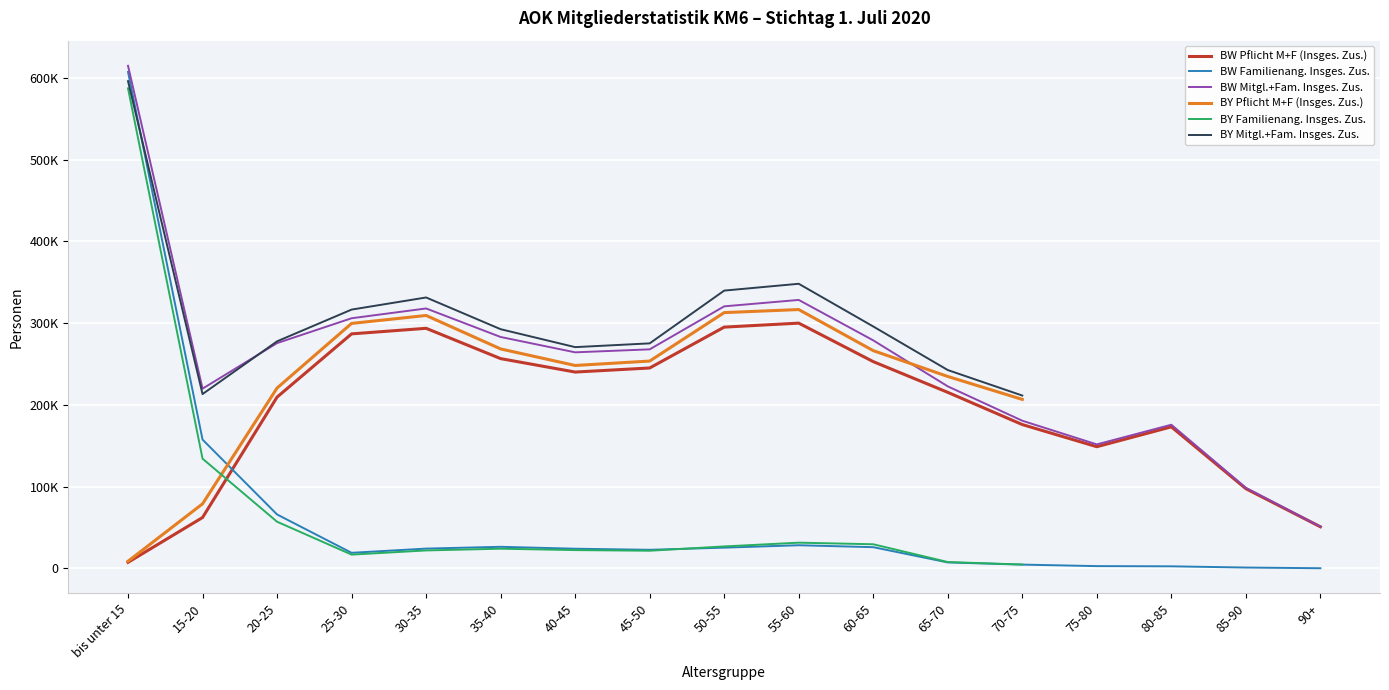

What position from the left is 25-30?

4